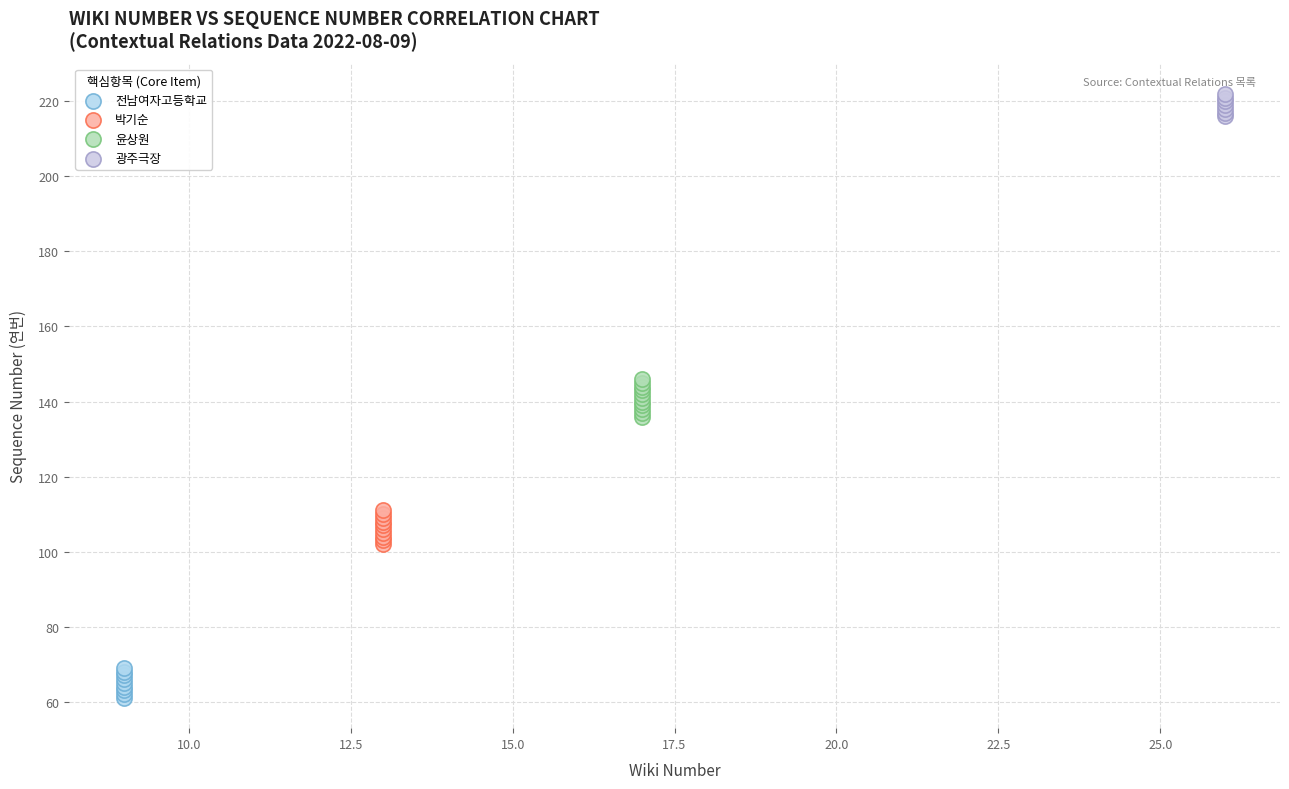

Which series reaches the minimum Y coordinate?

전남여자고등학교